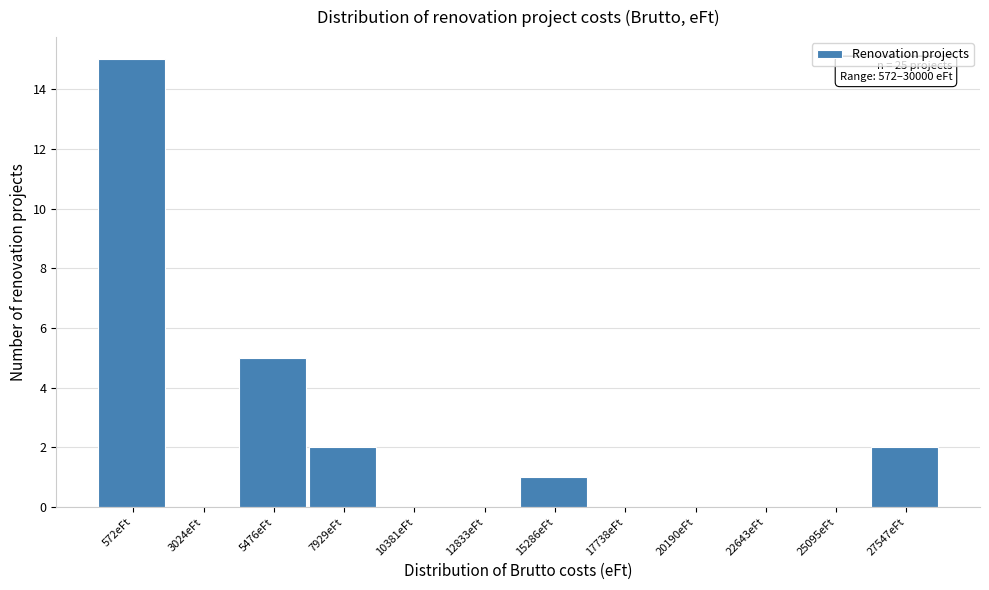

Reading left to right, transcribe all the data shown in this chart.

572eFt=15	3024eFt=0	5476eFt=5	7929eFt=2	10381eFt=0	12833eFt=0	15286eFt=1	17738eFt=0	20190eFt=0	22643eFt=0	25095eFt=0	27547eFt=2